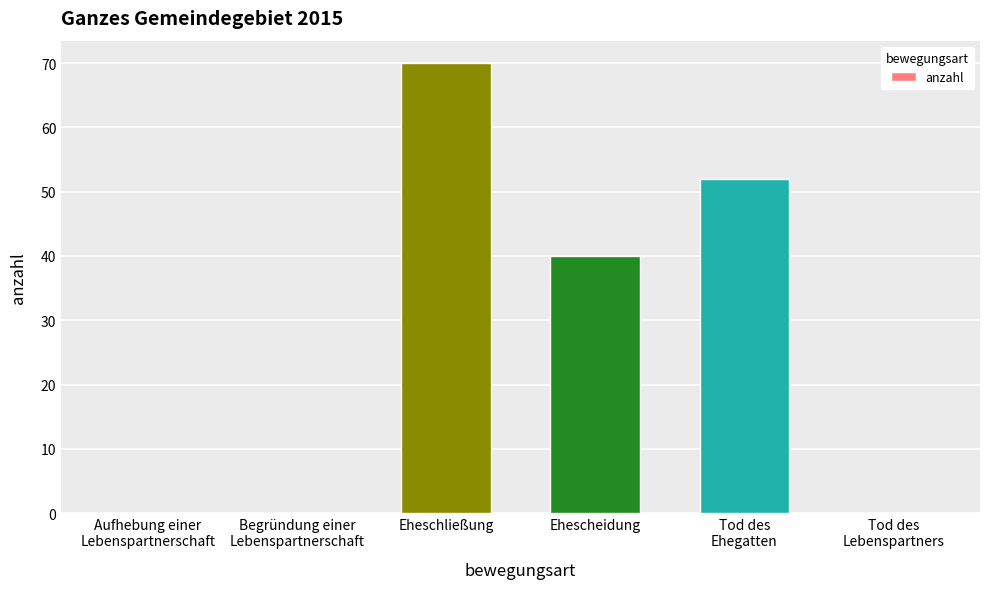

What is the sum of all values?

162